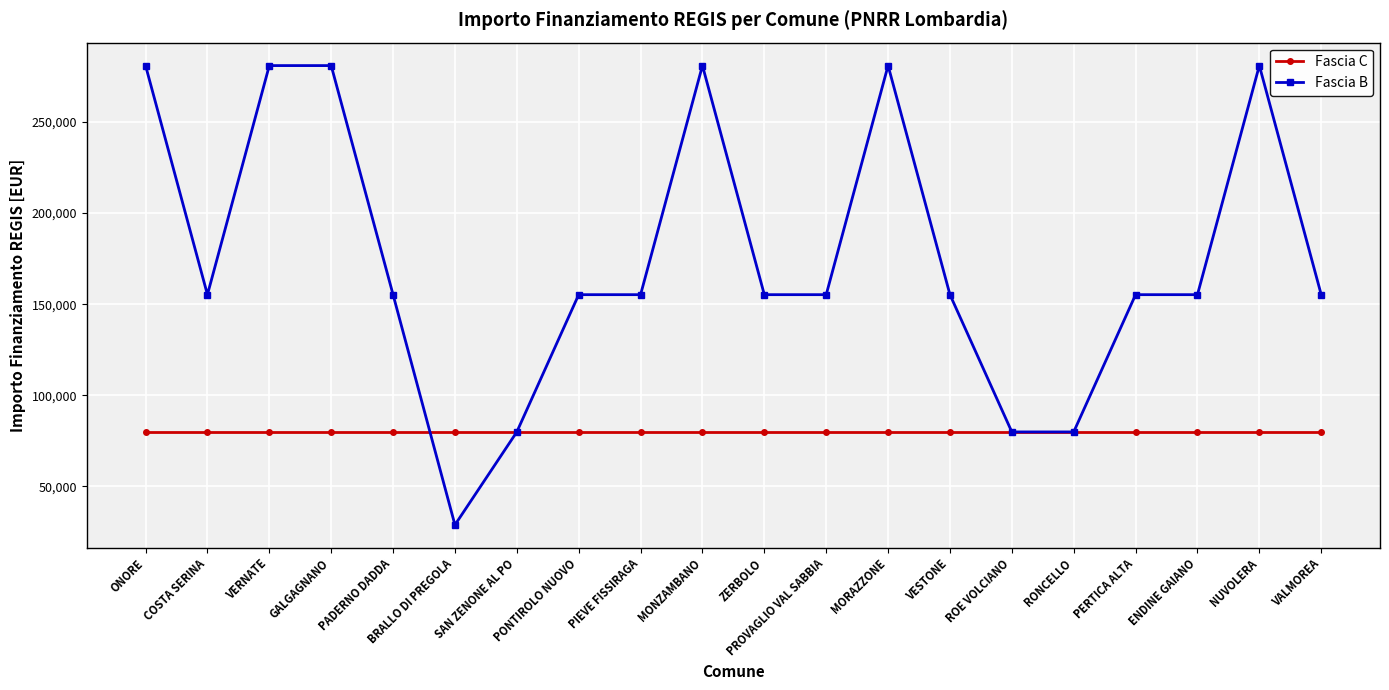

Reading left to right, extract all data points from this chart.

Fascia C: ONORE=79922	COSTA SERINA=79922	VERNATE=79922	GALGAGNANO=79922	PADERNO DADDA=79922	BRALLO DI PREGOLA=79922	SAN ZENONE AL PO=79922	PONTIROLO NUOVO=79922	PIEVE FISSIRAGA=79922	MONZAMBANO=79922	ZERBOLO=79922	PROVAGLIO VAL SABBIA=79922	MORAZZONE=79922	VESTONE=79922	ROE VOLCIANO=79922	RONCELLO=79922	PERTICA ALTA=79922	ENDINE GAIANO=79922	NUVOLERA=79922	VALMOREA=79922
Fascia B: ONORE=280932	COSTA SERINA=155234	VERNATE=280932	GALGAGNANO=280932	PADERNO DADDA=155234	BRALLO DI PREGOLA=28902	SAN ZENONE AL PO=79922	PONTIROLO NUOVO=155234	PIEVE FISSIRAGA=155234	MONZAMBANO=280932	ZERBOLO=155234	PROVAGLIO VAL SABBIA=155234	MORAZZONE=280932	VESTONE=155234	ROE VOLCIANO=79922	RONCELLO=79922	PERTICA ALTA=155234	ENDINE GAIANO=155234	NUVOLERA=280932	VALMOREA=155234